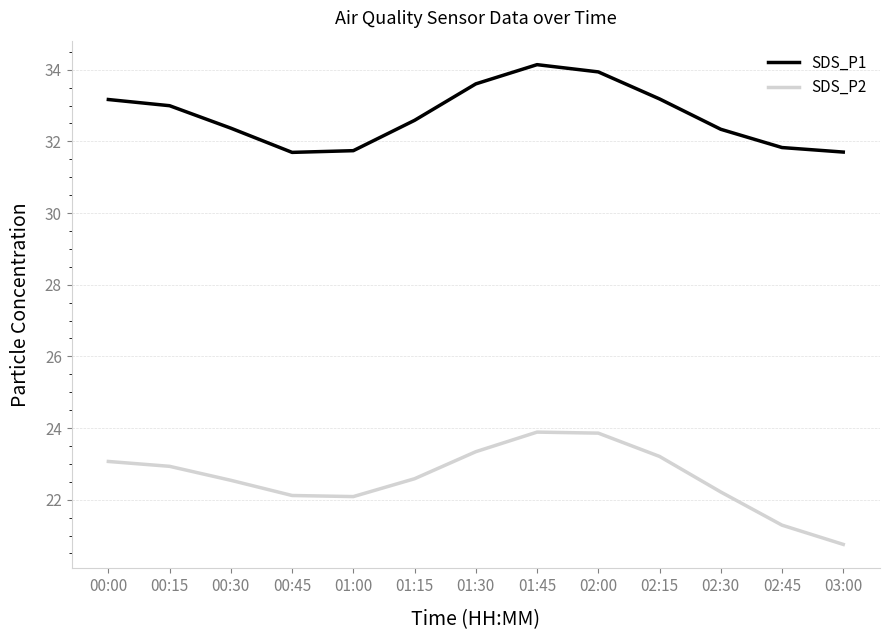

Is the value of SDS_P1 at 00:15 greater than the value of SDS_P2 at 00:45?

Yes